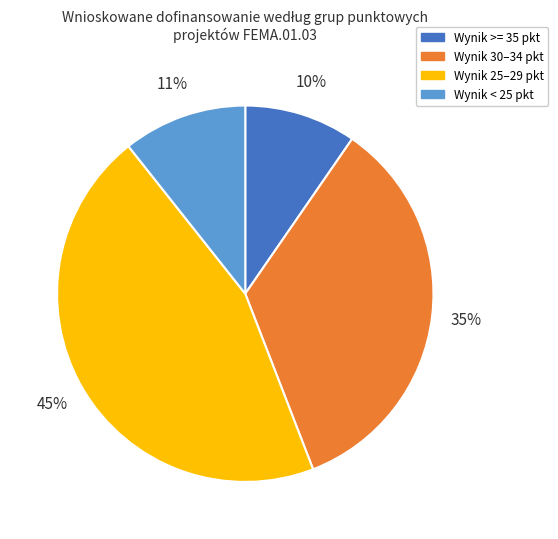

Is there any slice that represents more than half of the pie?

No